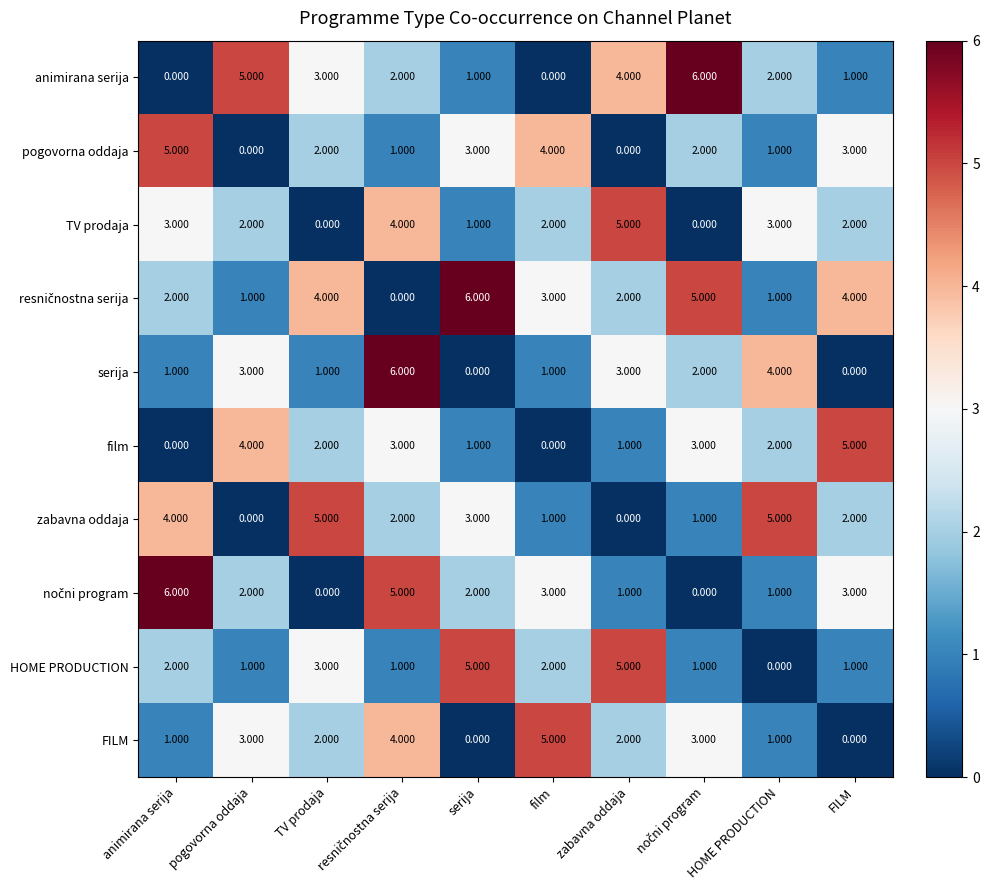

What is the spread (max minus min) of values at film?

5